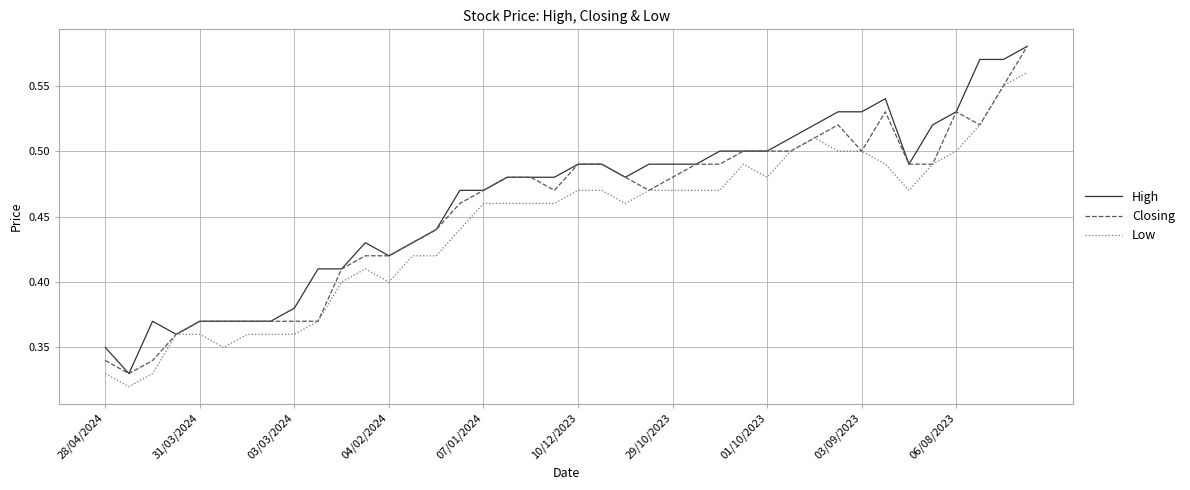

List the series in order of their overall mean, lowest first.

Low, Closing, High